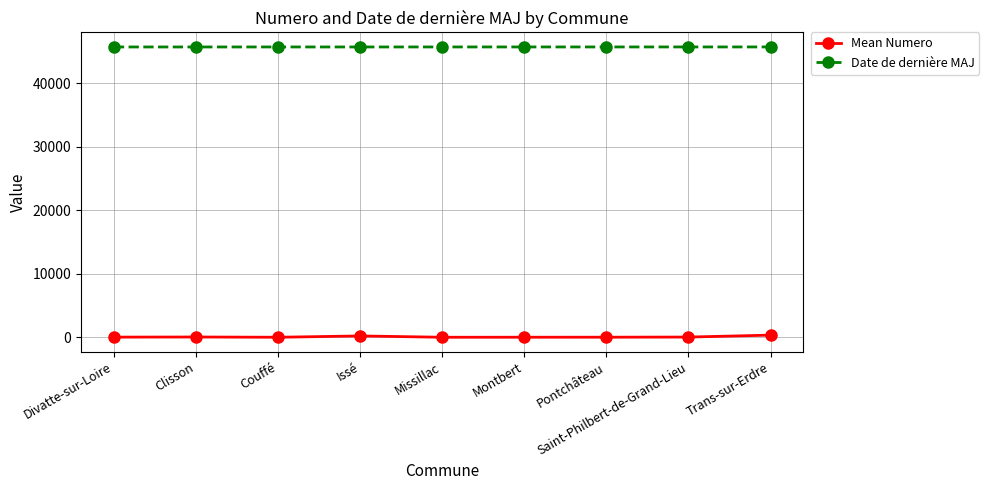

True or false: Date de dernière MAJ and Mean Numero cross at least once.

False